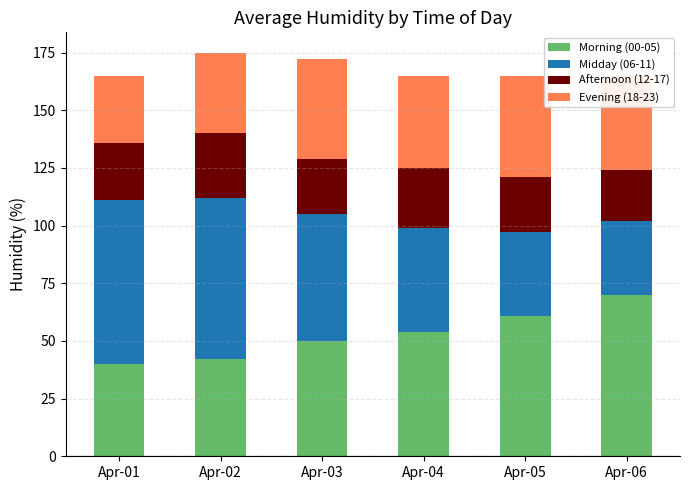

What is the approximate value of Morning (00-05) at Apr-05?

61